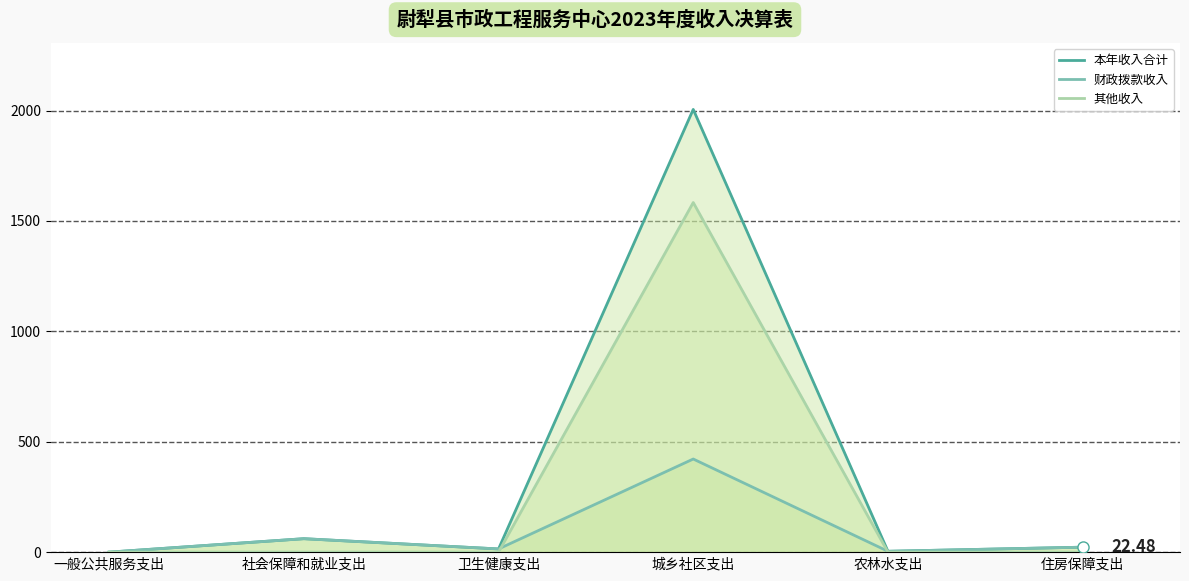

Is it true that 其他收入 equals 0.0 at 一般公共服务支出?

False